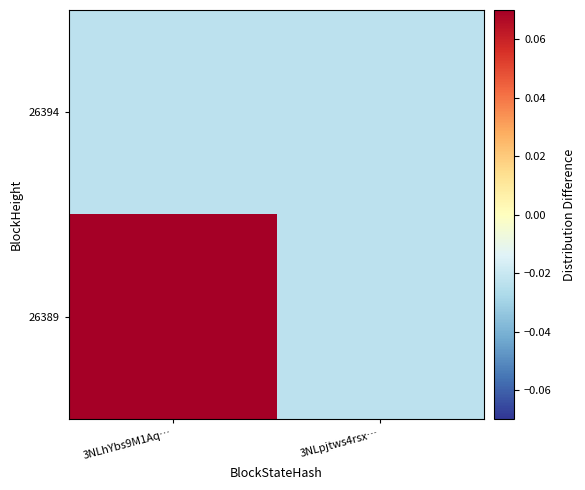

Which category has the highest value across all series?

3NLhYbs9M1Aq…